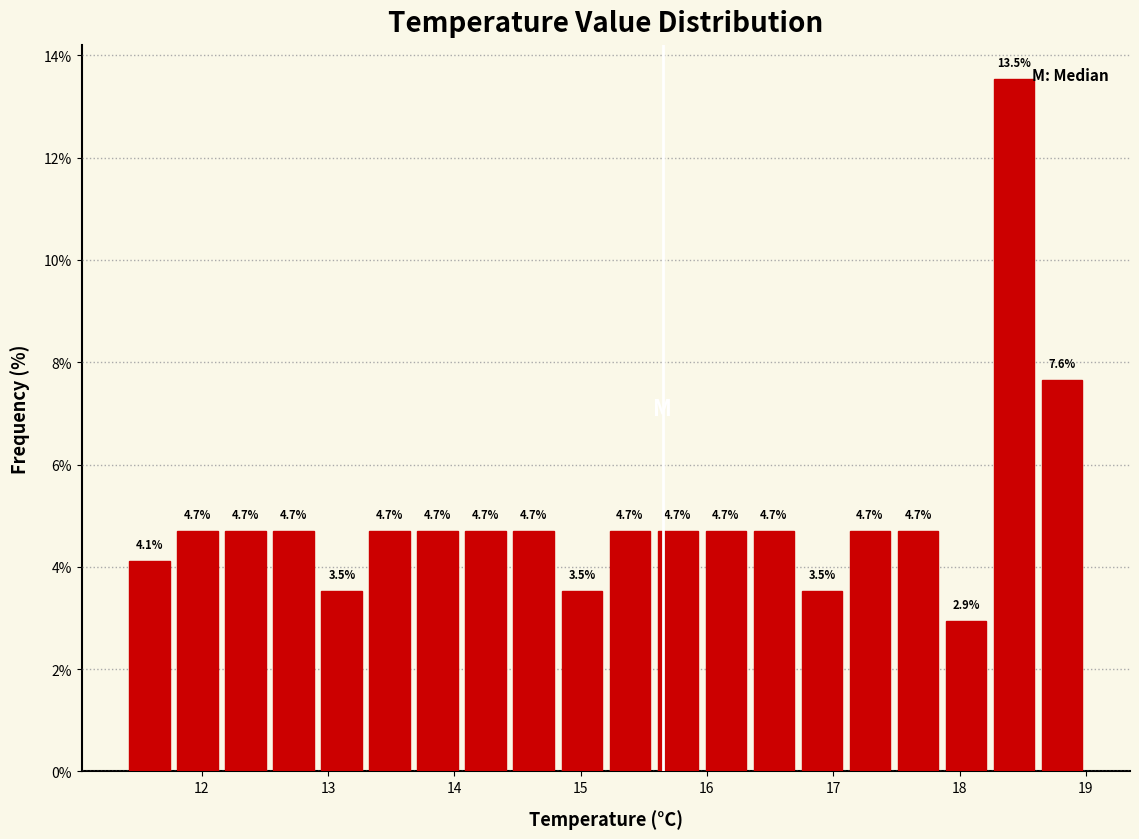

Read against the x-axis, roughly where is the centre of the tallest bar?

18.4